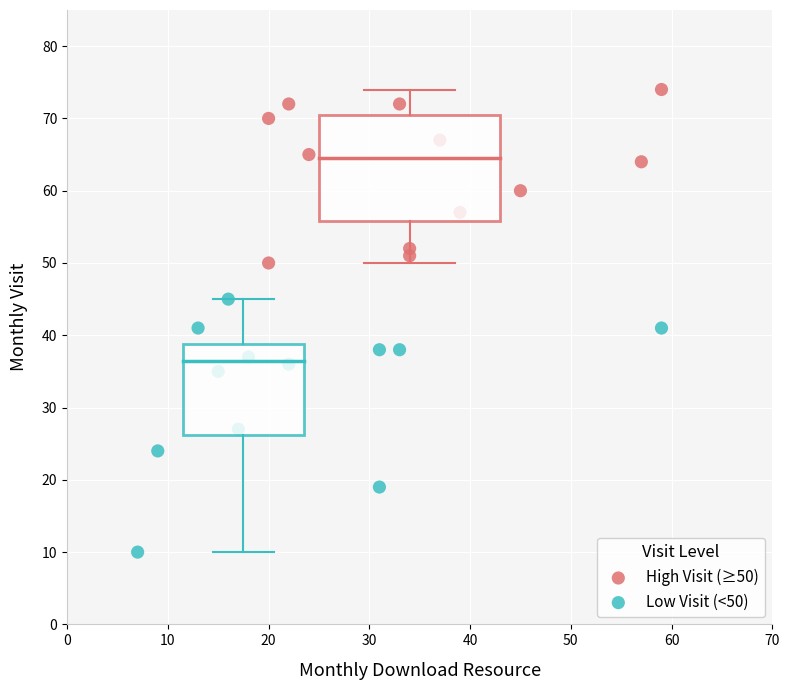

Which series contains the highest Y value?

High Visit (≥50)